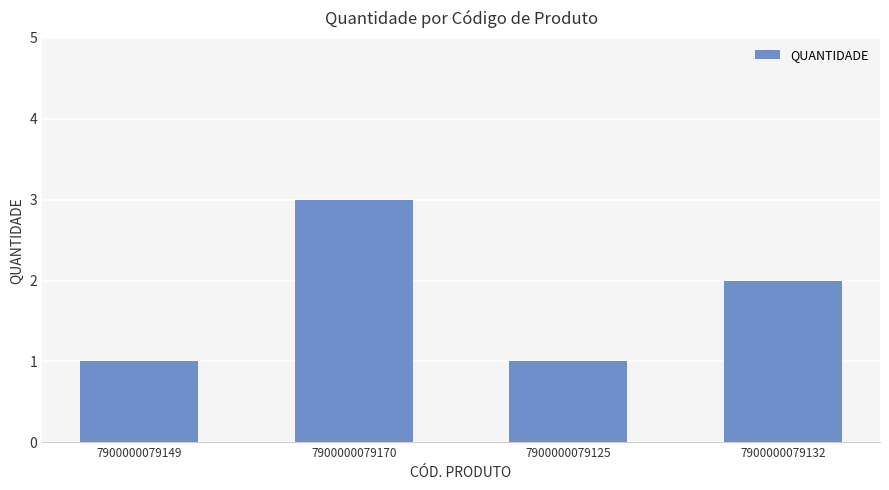

What is the maximum value shown in the chart?

3